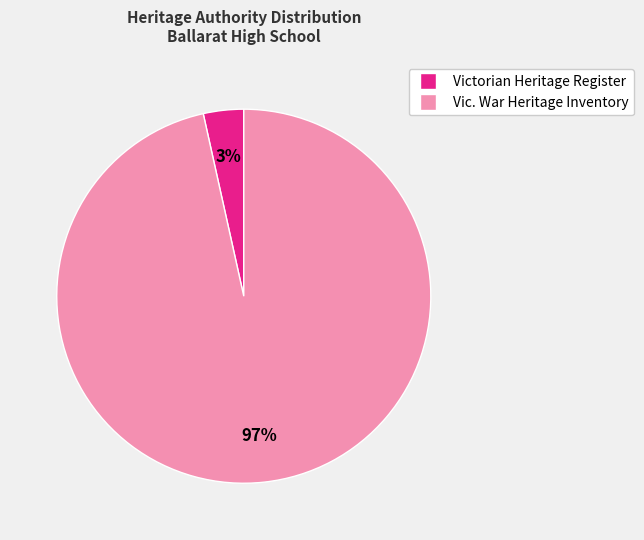

To the nearest percent, what is the average slice percentage?

50%